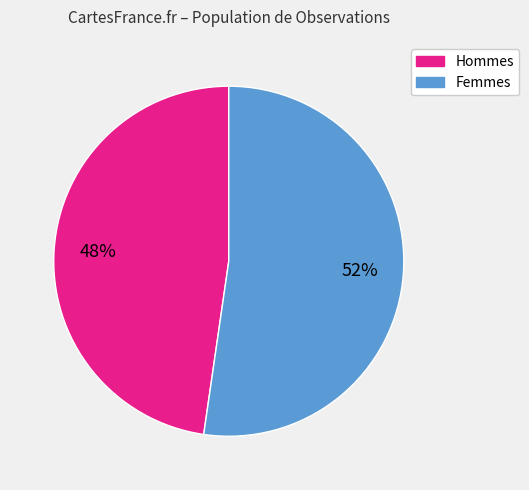

How many segments does this pie chart have?

2